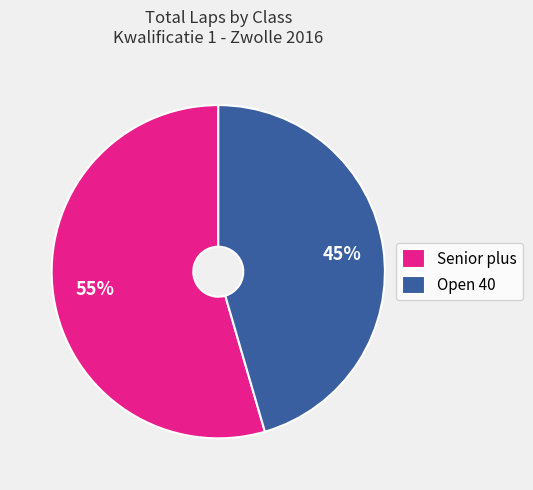

Rank the categories by value from highest to lowest.

Senior plus, Open 40